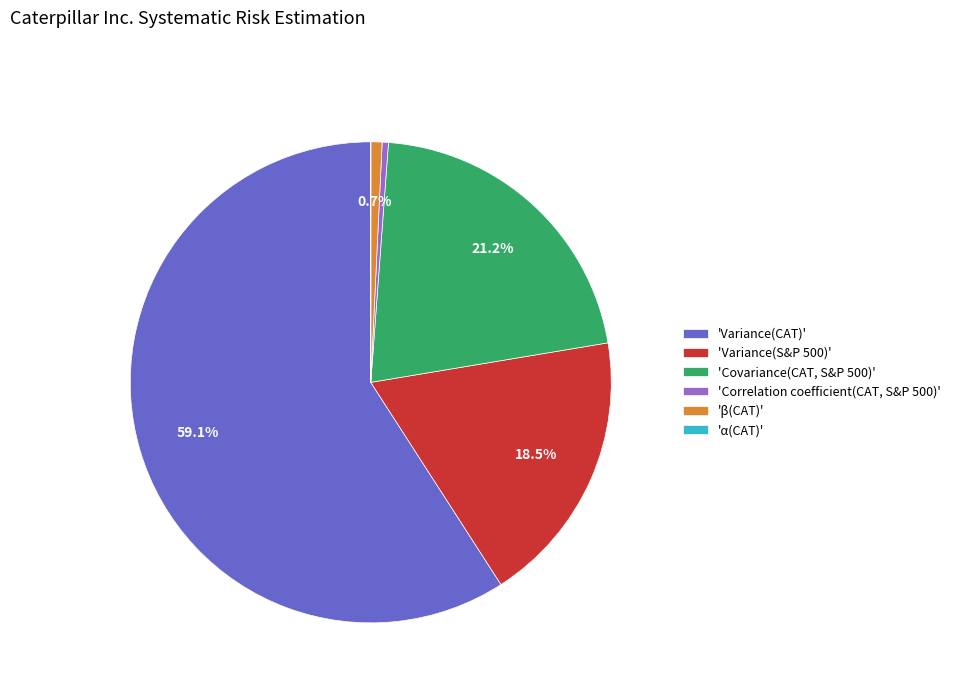

What is the largest slice in the pie chart?

'Variance(CAT)'